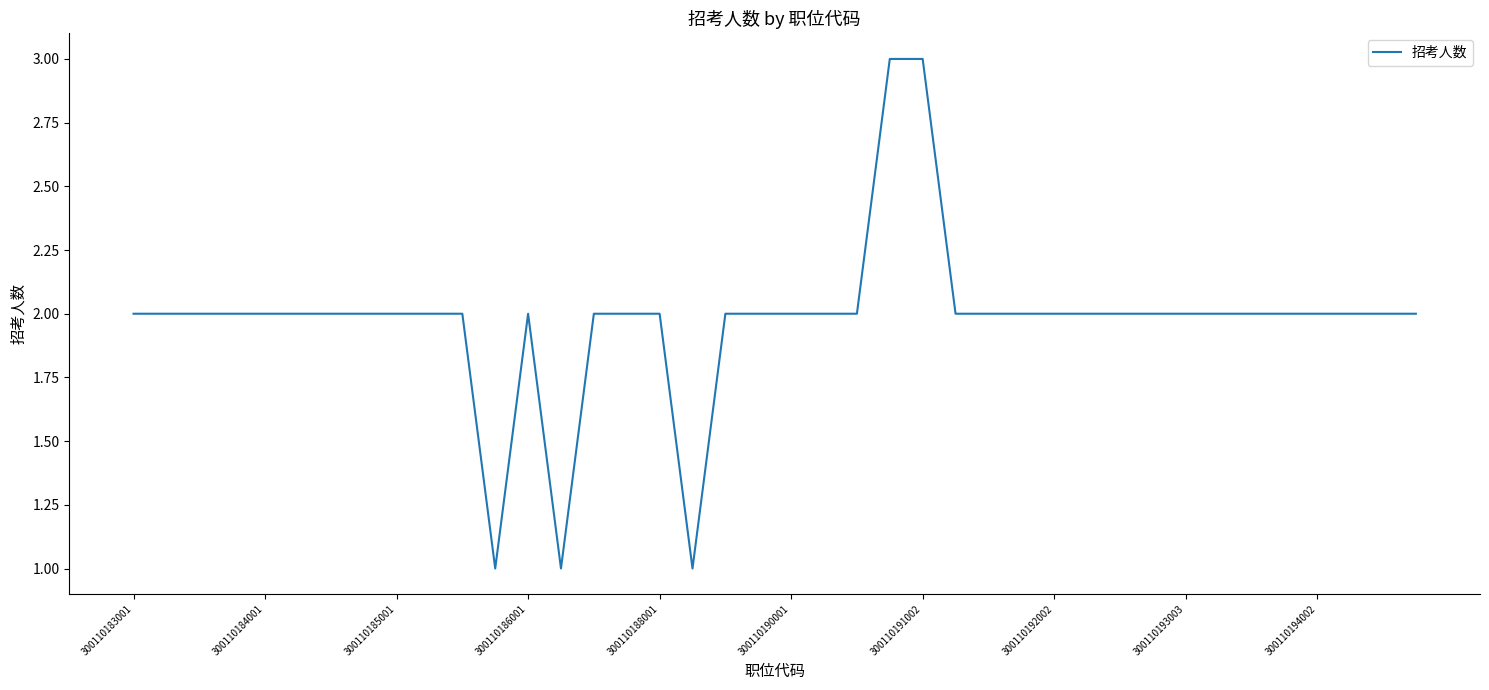

Count the values in the range 2 to 3.

37